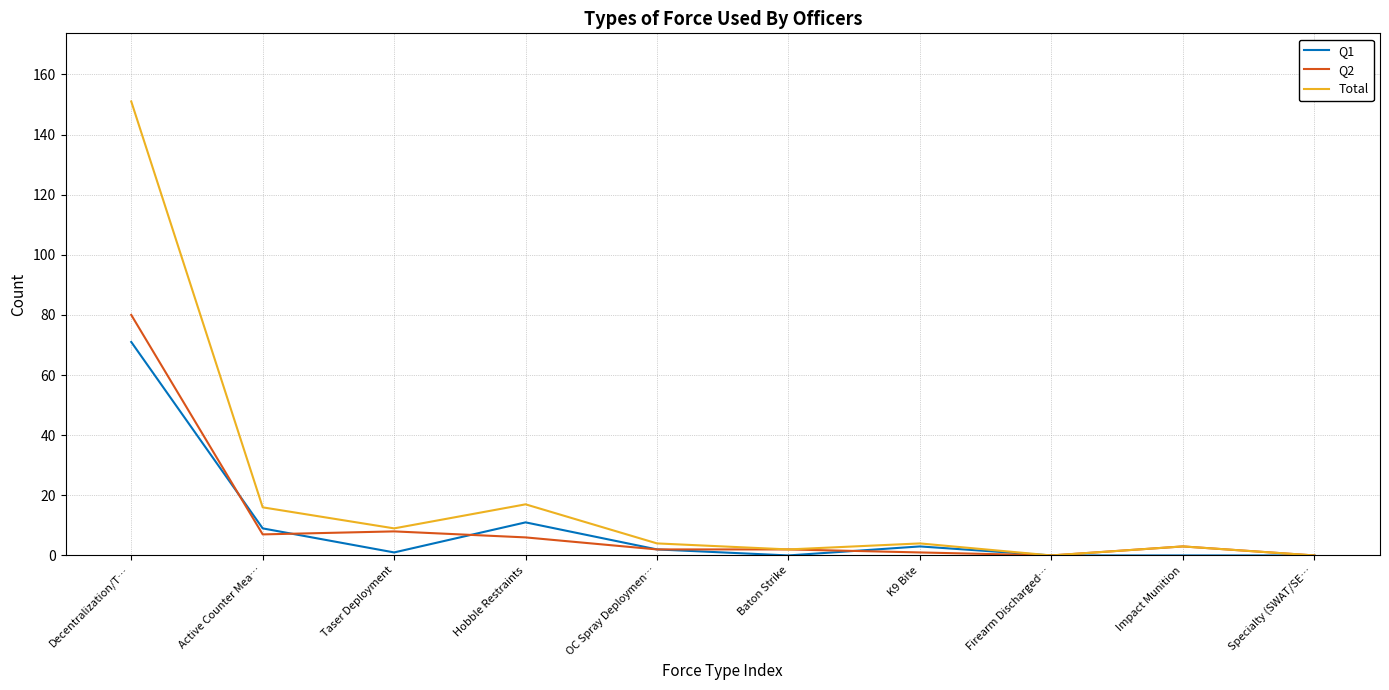

What position from the left is Hobble Restraints?

4